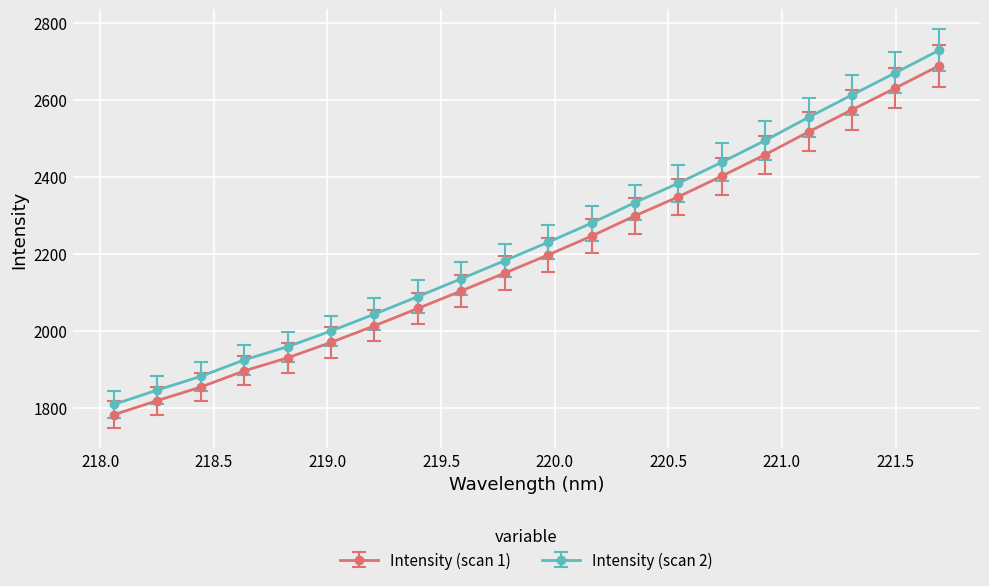

What is the average value of the Intensity (scan 2) series?

2230.5